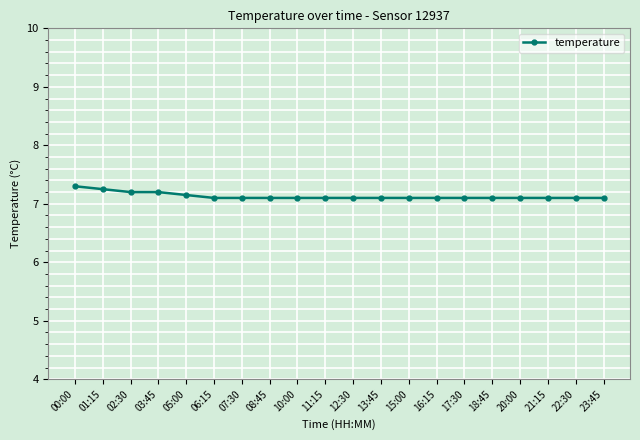

How many series are shown in this chart?

1